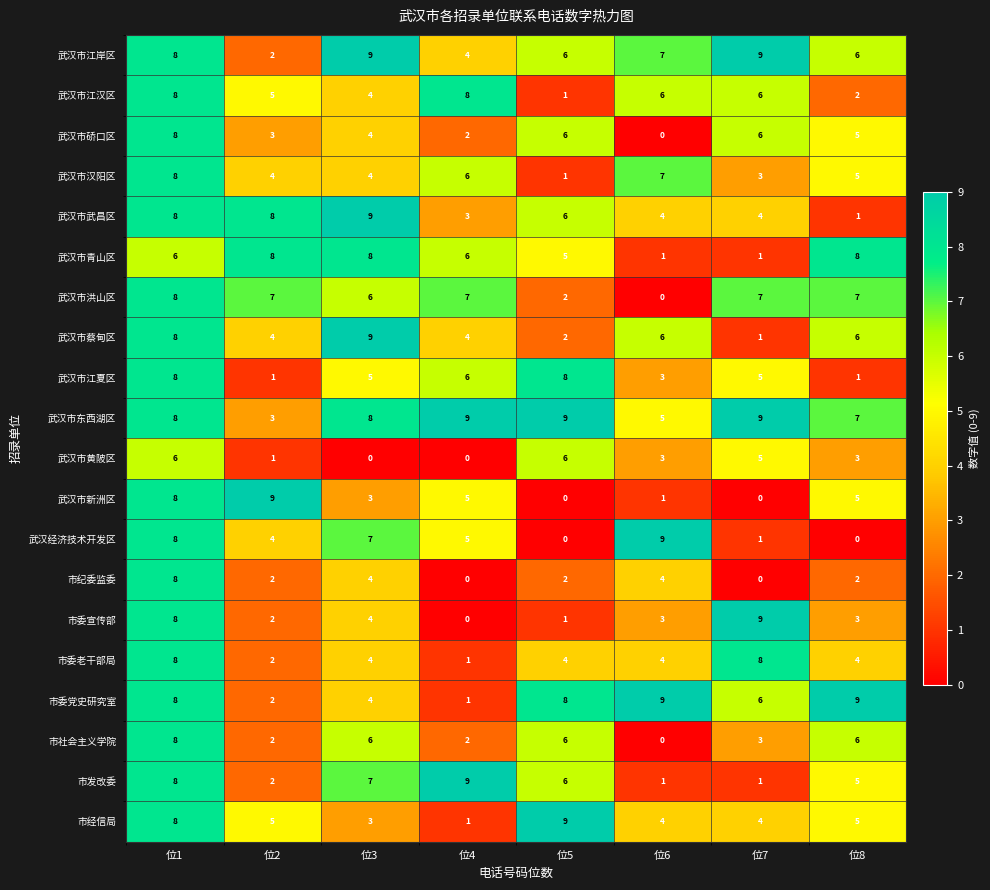

Which series has the largest total across all categories?

武汉市东西湖区